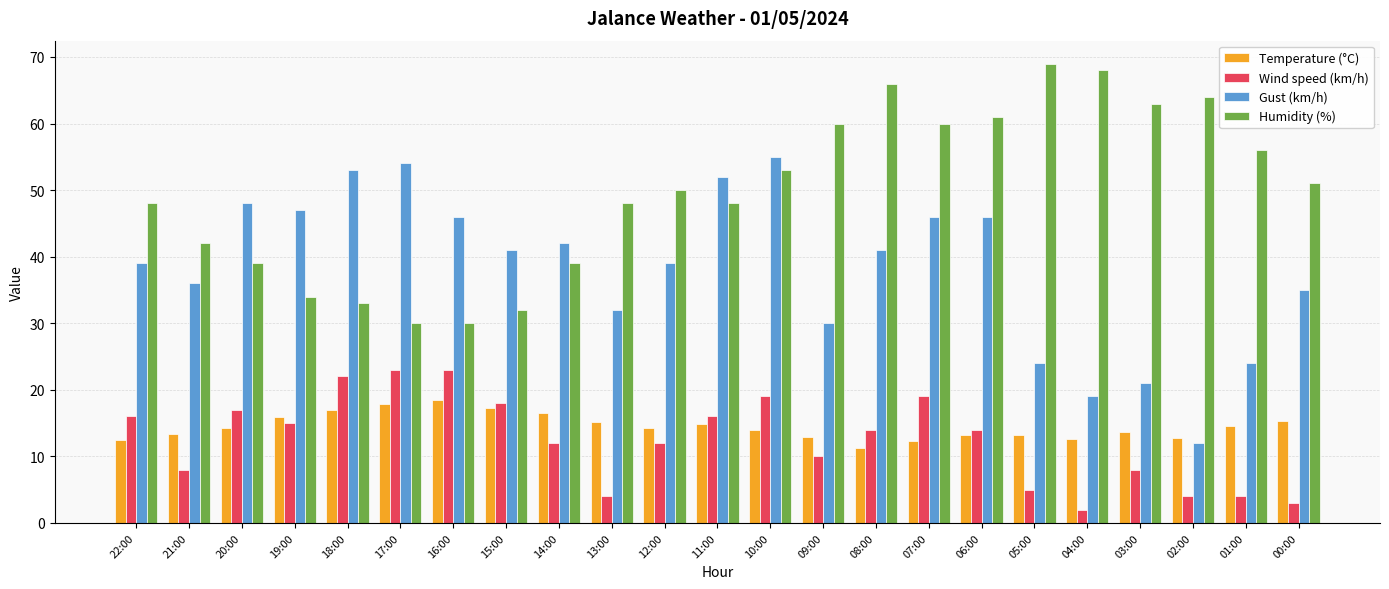

How many values in the Gust (km/h) series are below 41?

11